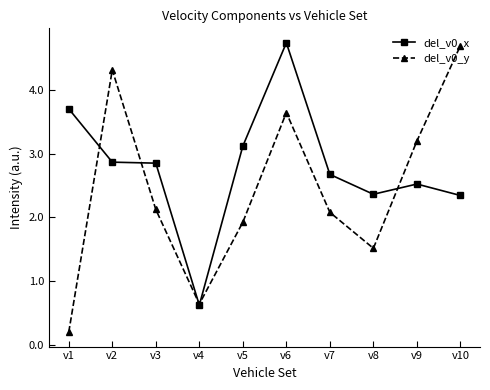

What is the lowest value of the del_v0_y series?

0.2